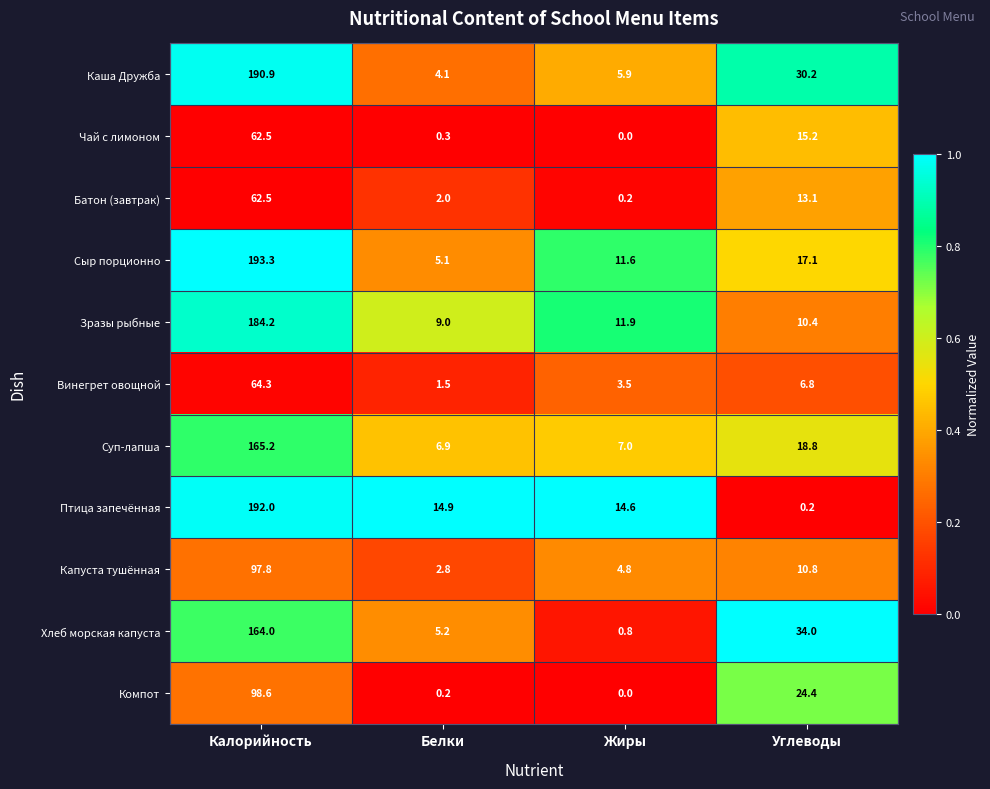

What is the difference between the Птица запечённая values at Калорийность and Углеводы?

191.8